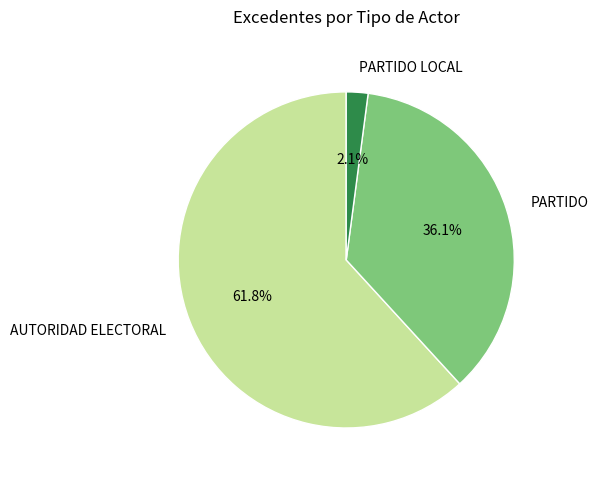

Is it true that AUTORIDAD ELECTORAL is 62% of the pie?

True